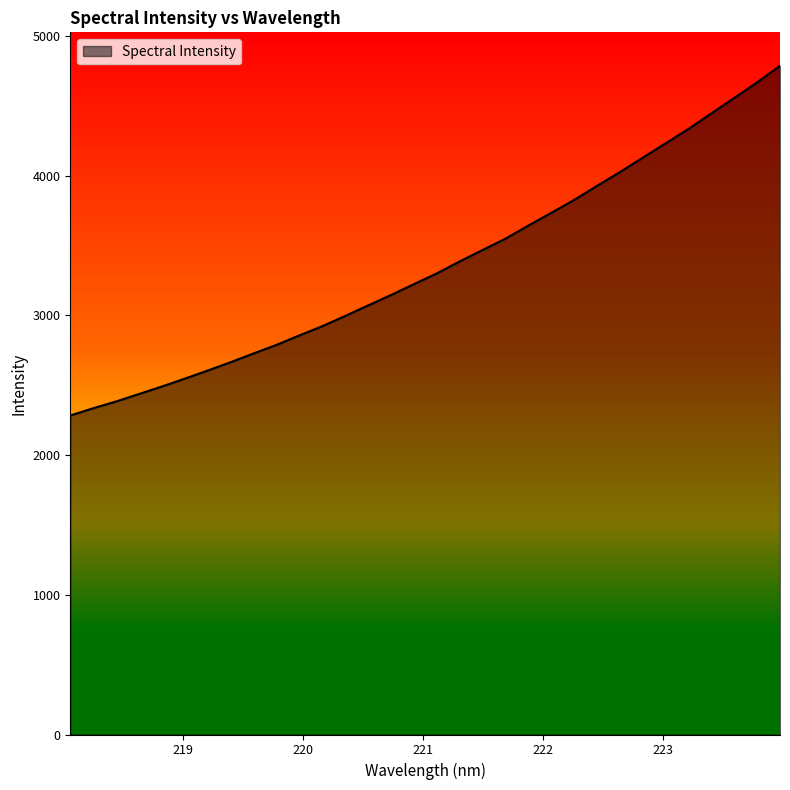

What is the sum of all values?

107518.5